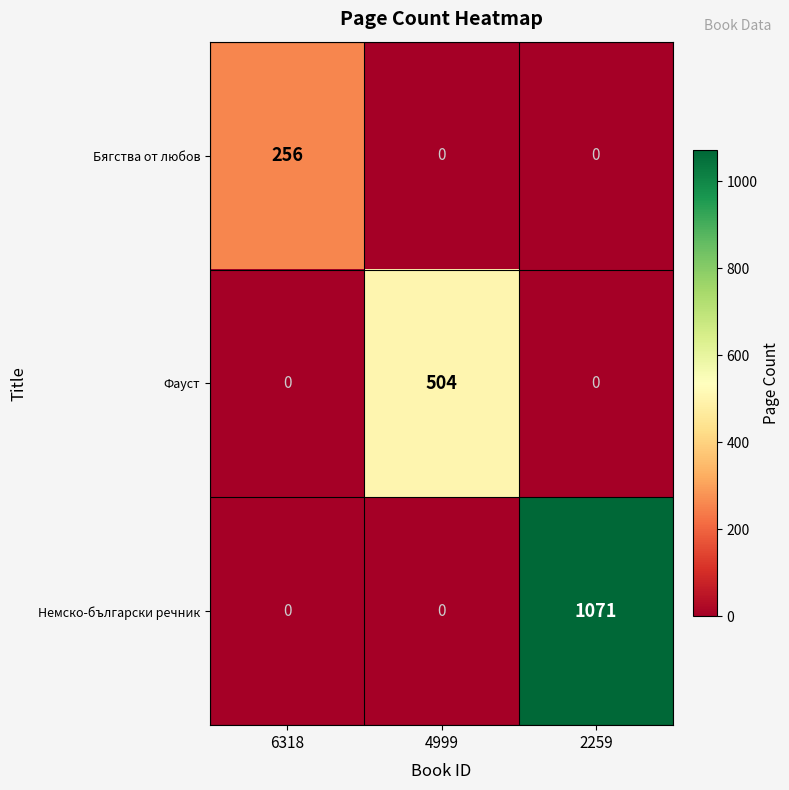

At which category is the sum across all series the highest?

2259